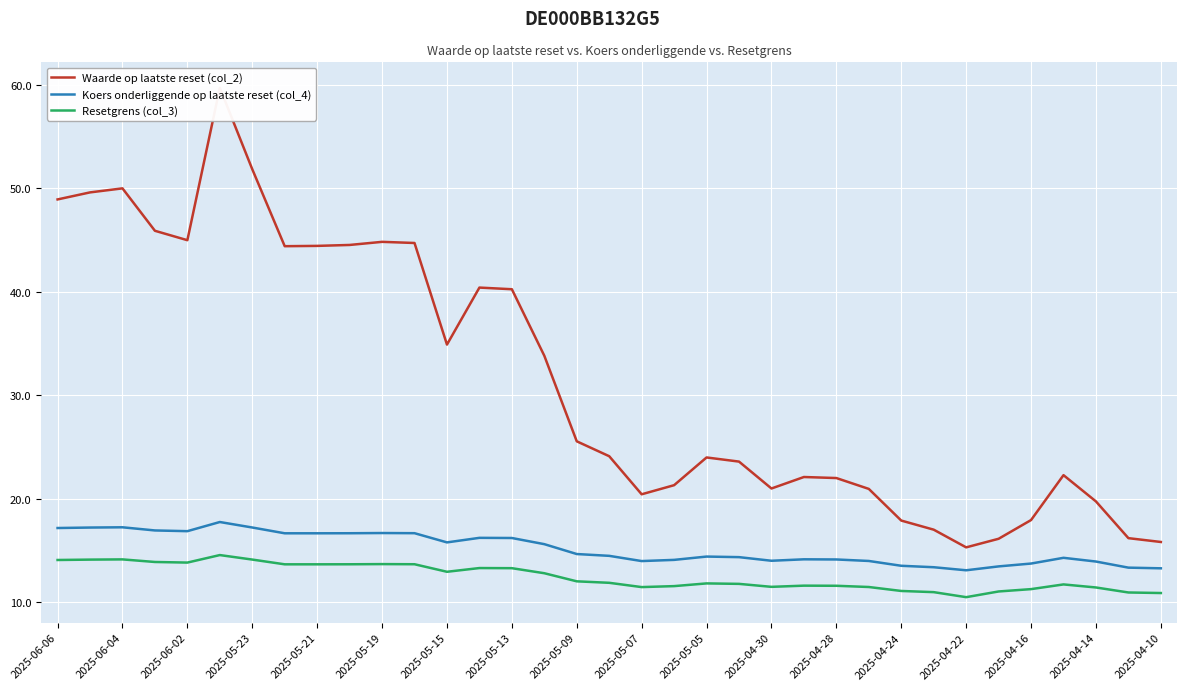

True or false: Koers onderliggende op laatste reset (col_4) and Waarde op laatste reset (col_2) cross at least once.

False